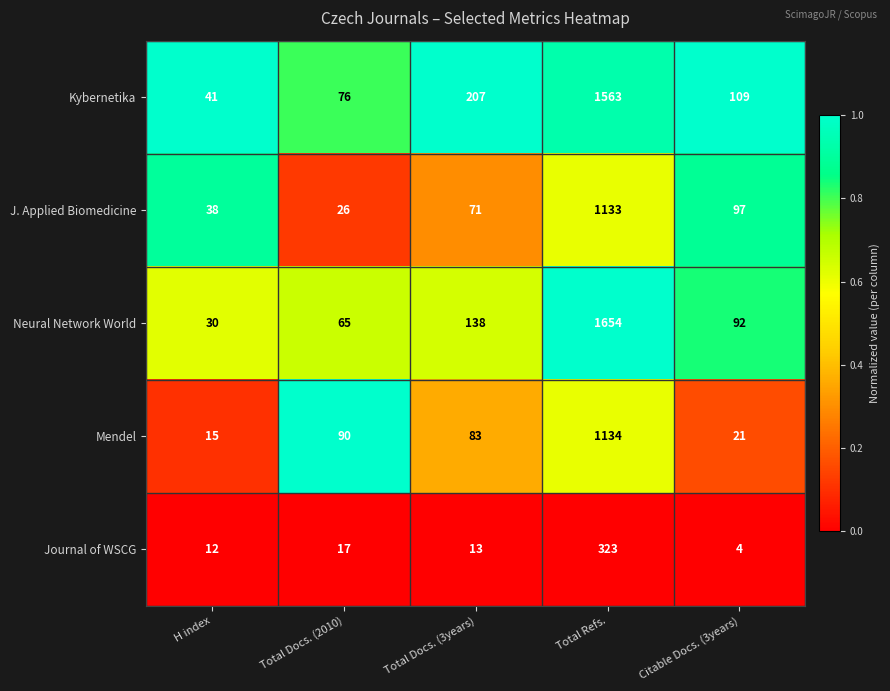

Which series has the widest spread of values?

Neural Network World